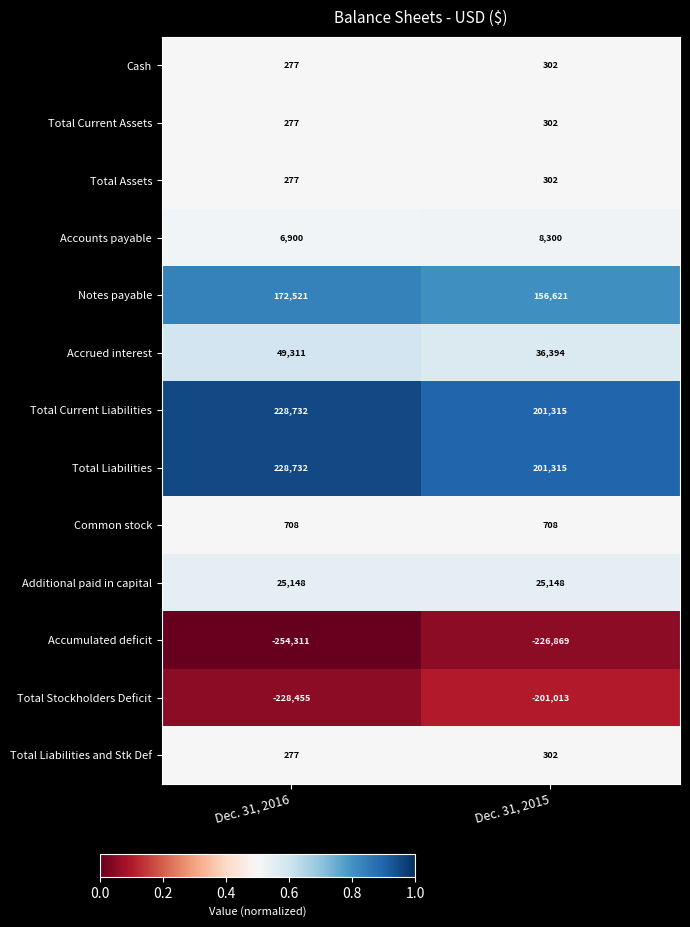

How many series are shown in this chart?

13